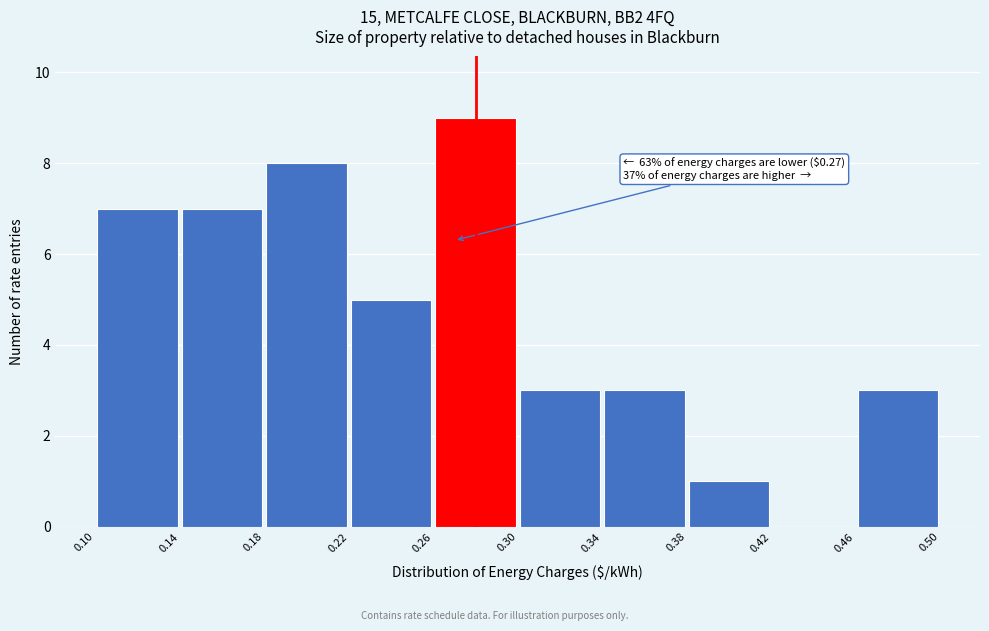

Which range on the x-axis has the tallest bar?

0.26 to 0.30